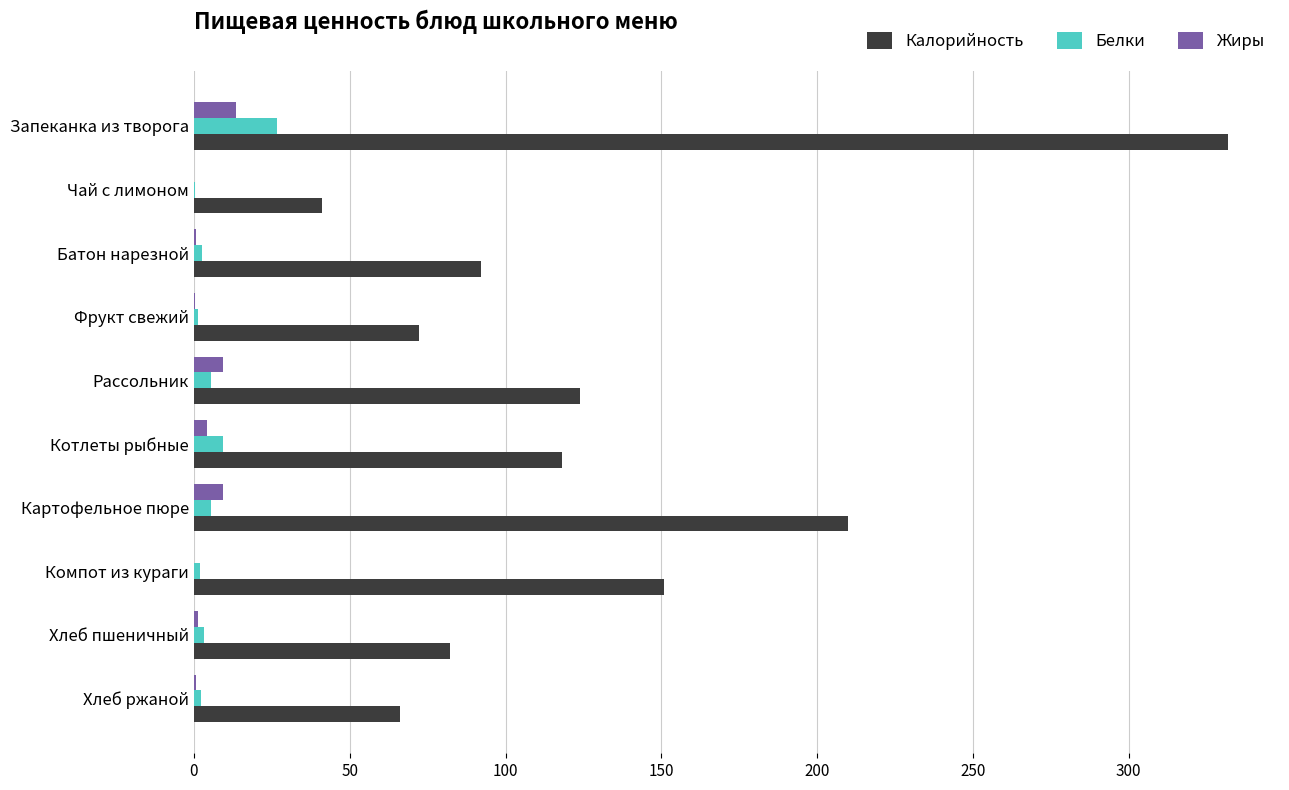

How many categories are shown in the chart?

10